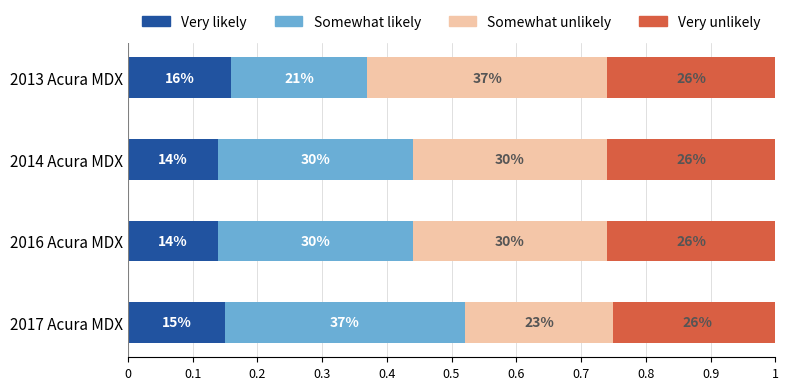

What are all the series names shown in the legend?

Very likely, Somewhat likely, Somewhat unlikely, Very unlikely